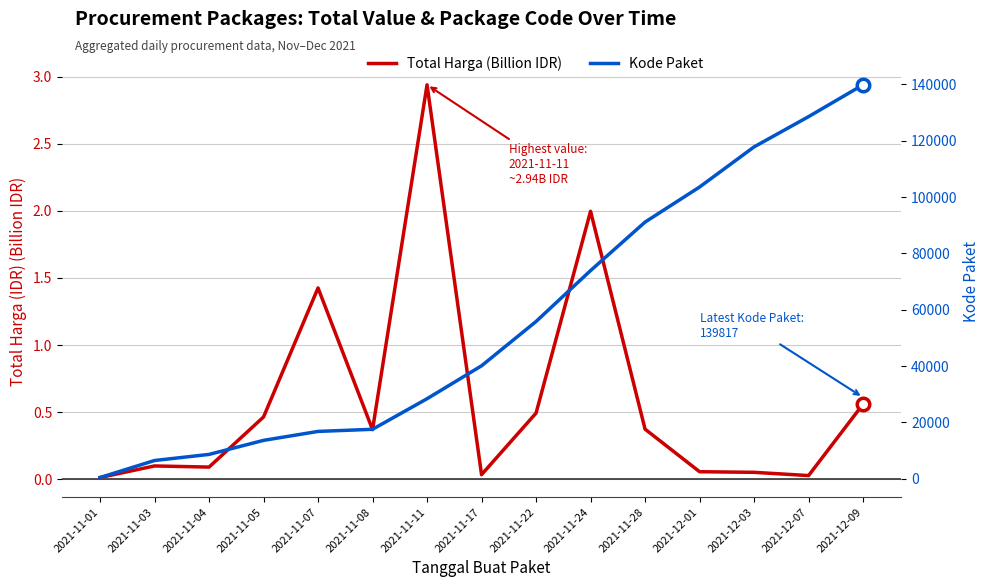

Is the value of Kode Paket at 2021-11-04 greater than the value of Total Harga (Billion IDR) at 2021-11-22?

Yes